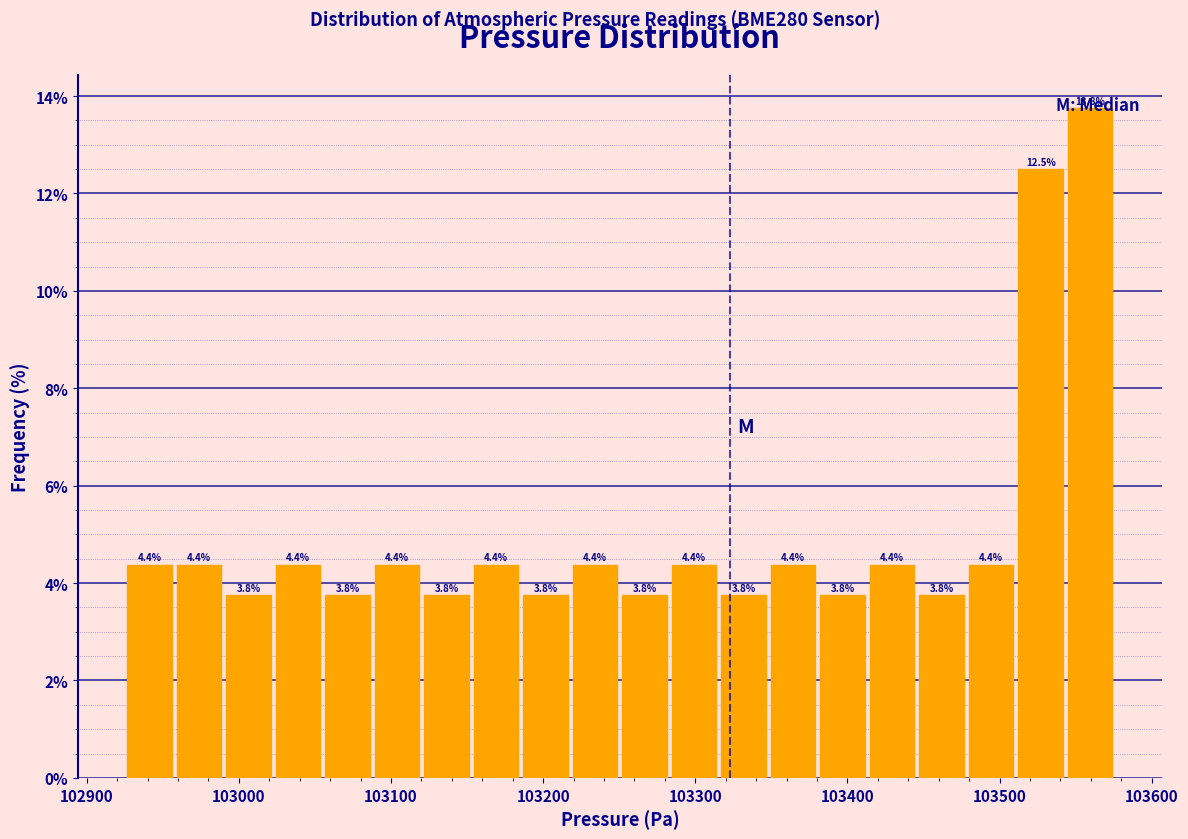

Around what value on the x-axis is the tallest bar? Give the approximate position of its centre, as read against the axis.

103560